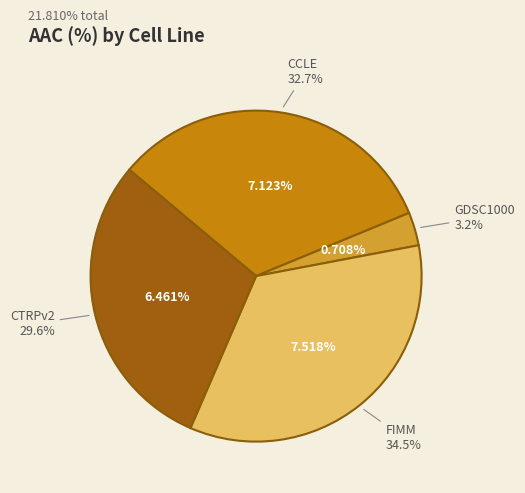

To the nearest percent, what is the difference between the largest and smallest slice percentages?

31%